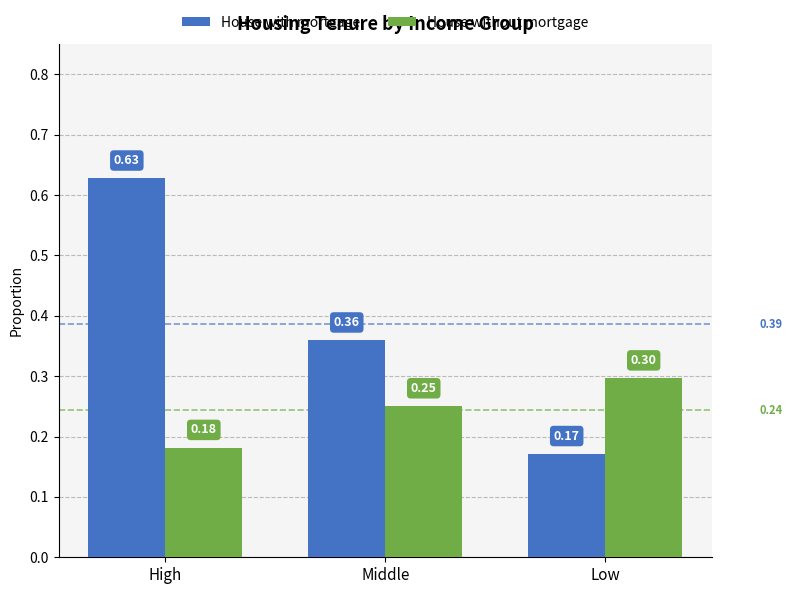

What is the difference between the maximum and second lowest values in the House with mortgage series?

0.3